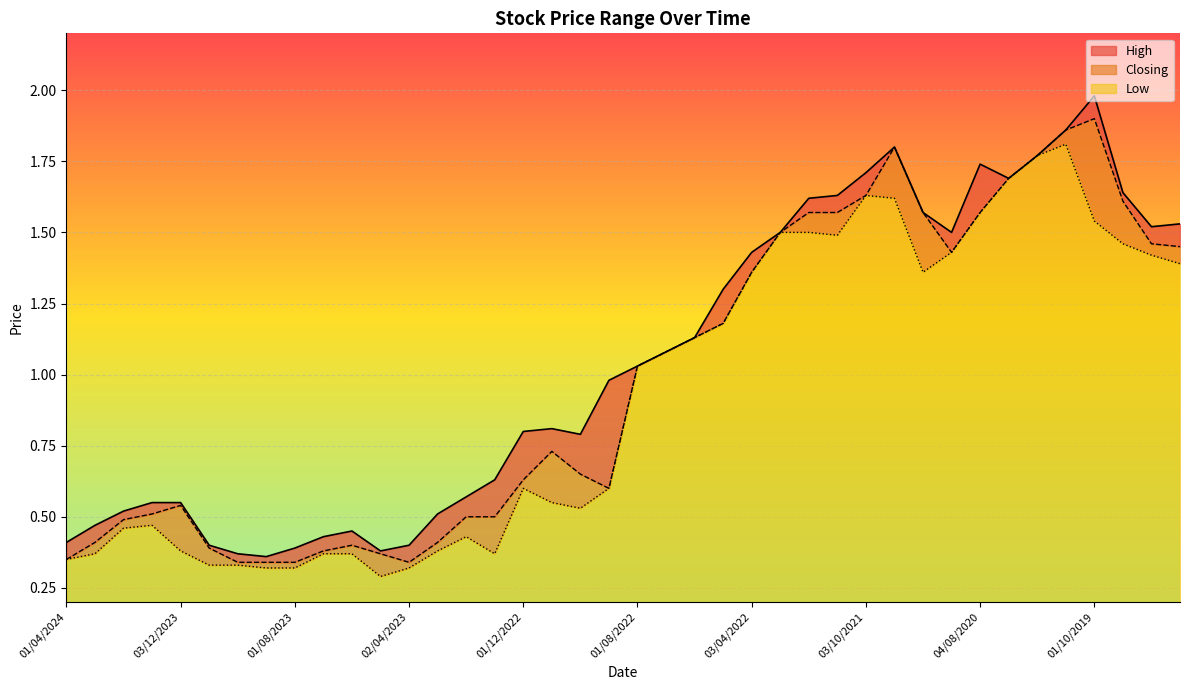

What value does the Closing series have at 01/06/2022?

1.1